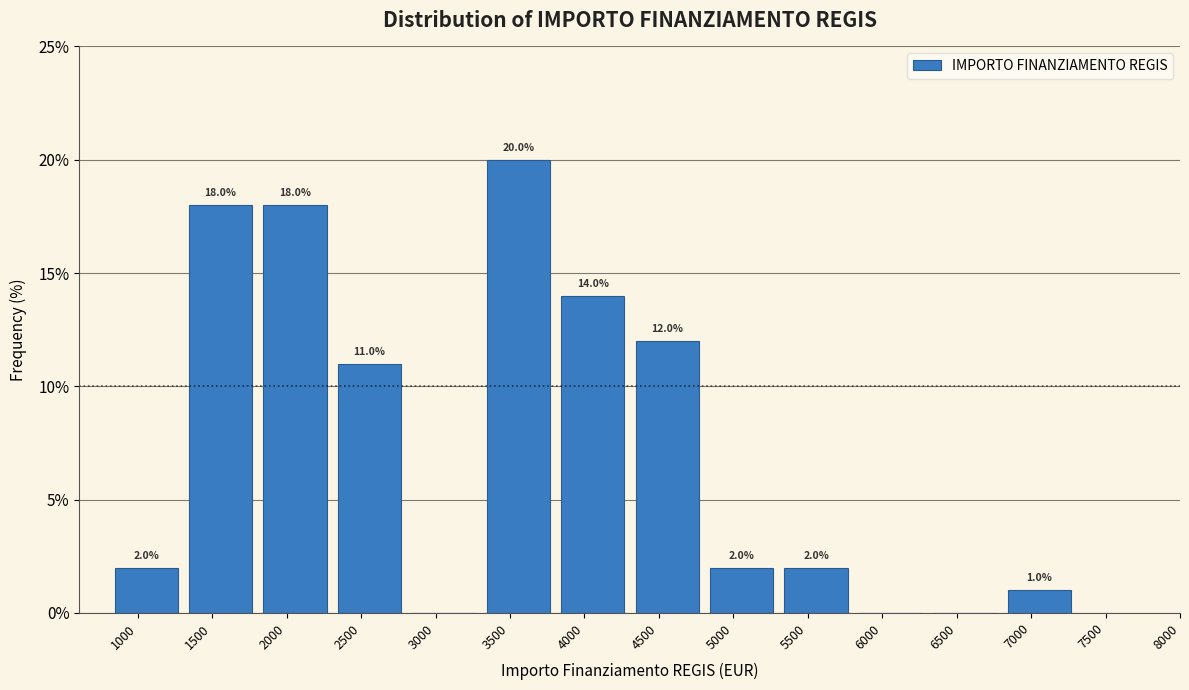

Which range on the x-axis has the tallest bar?

3300 to 3800